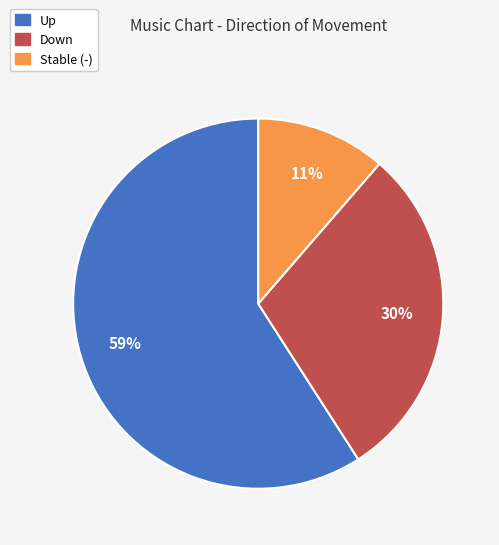

Between Down and Up, which is larger?

Up